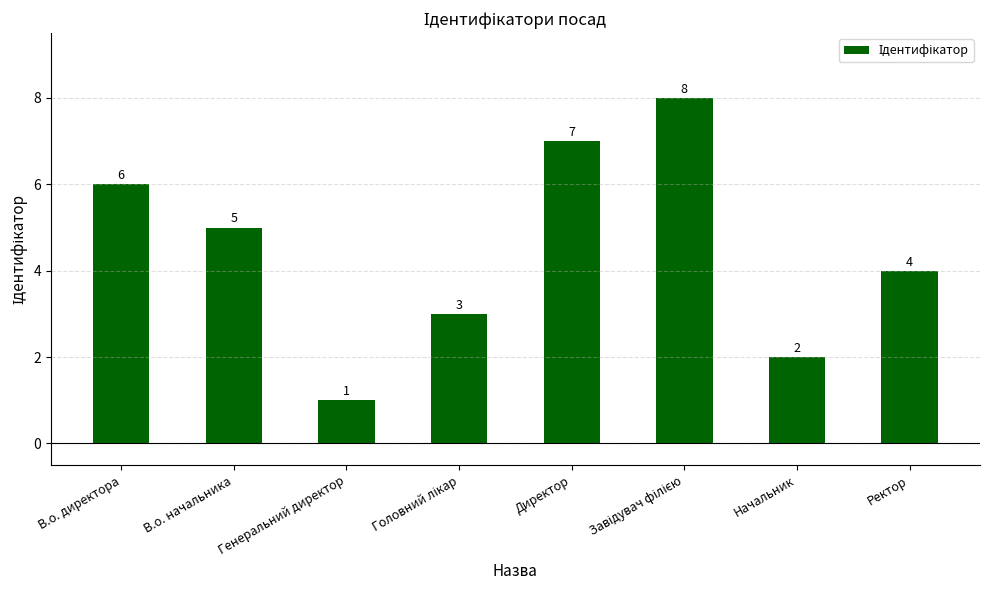

What is the ratio of the value at Ректор to the value at В.о. директора?

0.7